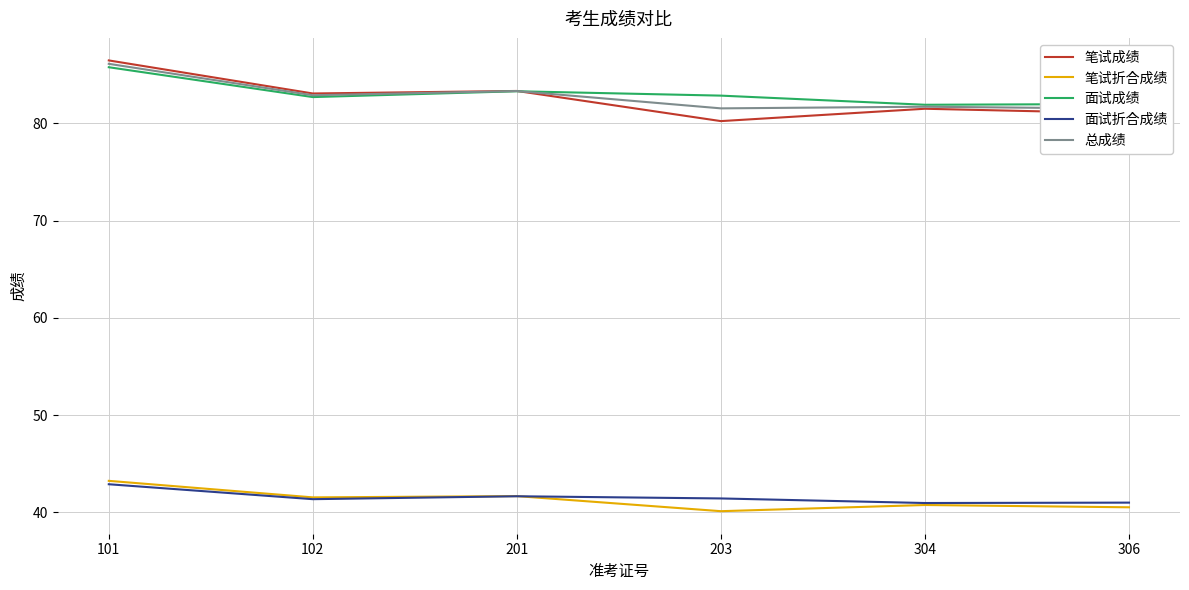

True or false: 面试折合成绩 and 面试成绩 intersect in this chart.

False